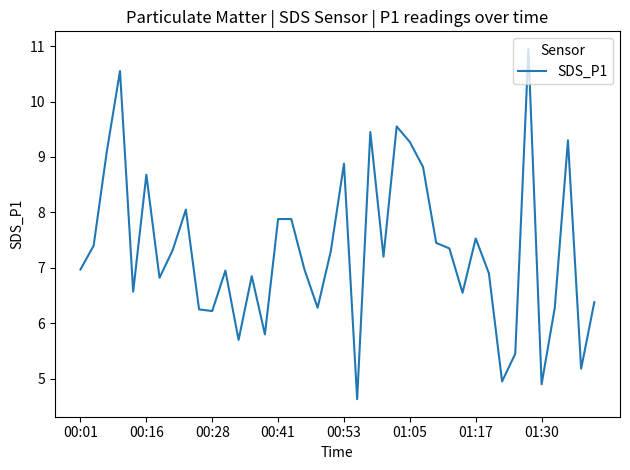

What is the minimum value shown in the chart?

4.6